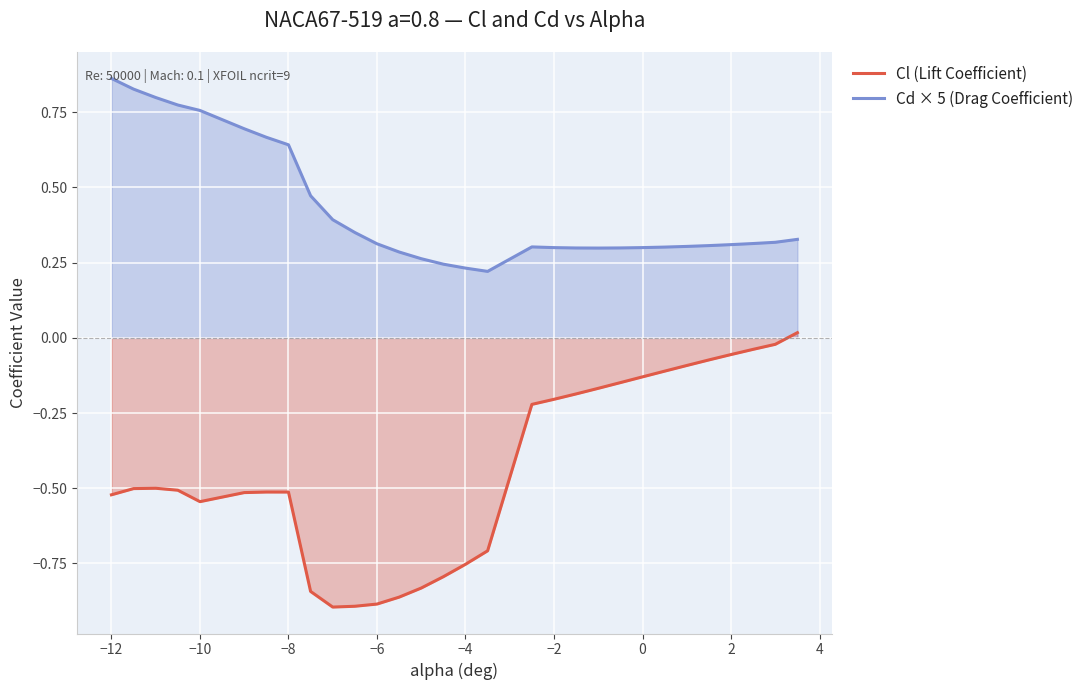

Which series has the largest total across all categories?

Cd × 5 (Drag Coefficient)